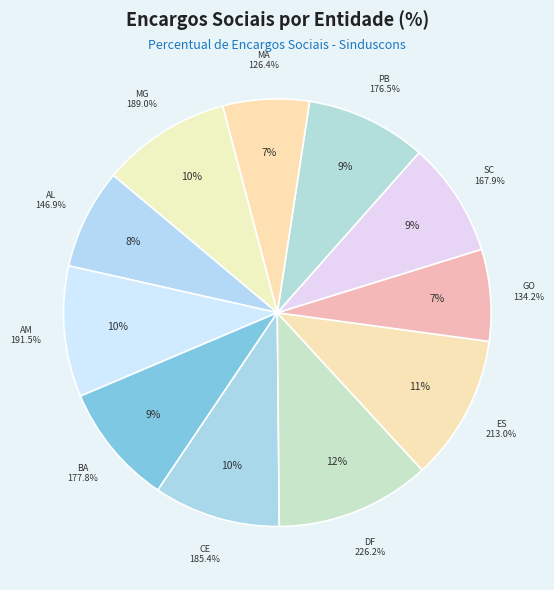

Is it true that SINDUSCON-MA is 1% of the pie?

False